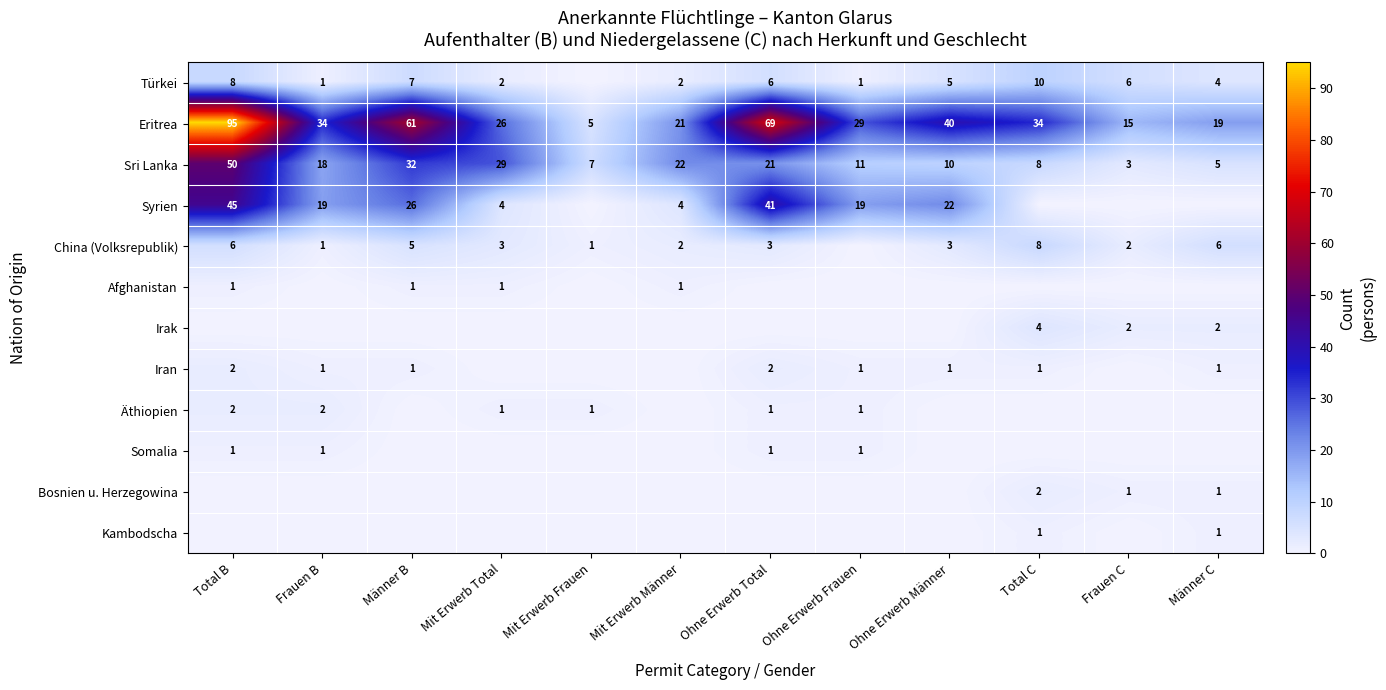

The Türkei series shows 10 at Total C. True or false?

True